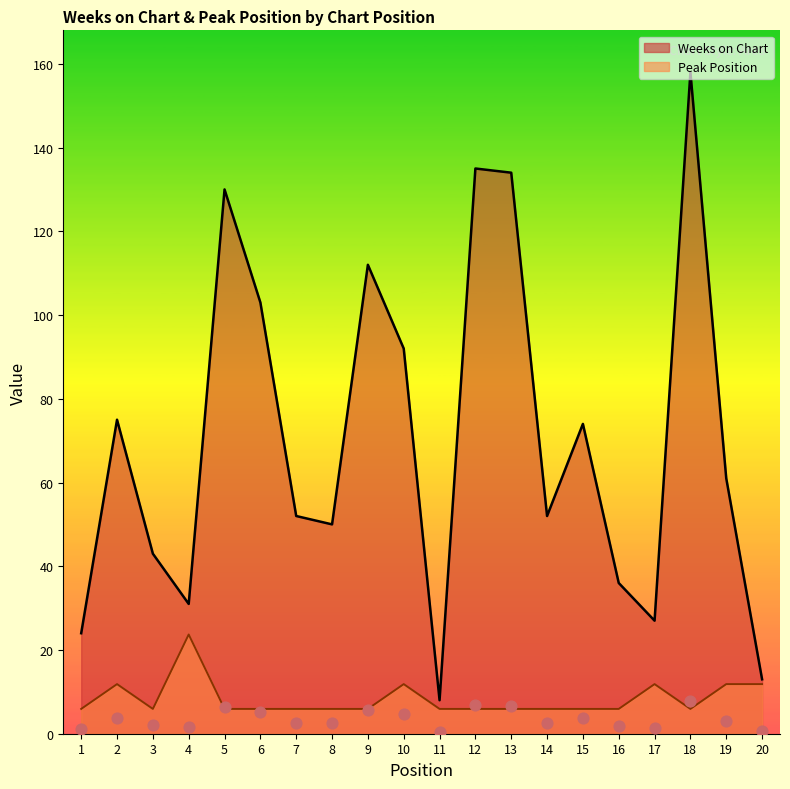

Which series has the widest spread of Y values?

Weeks on Chart